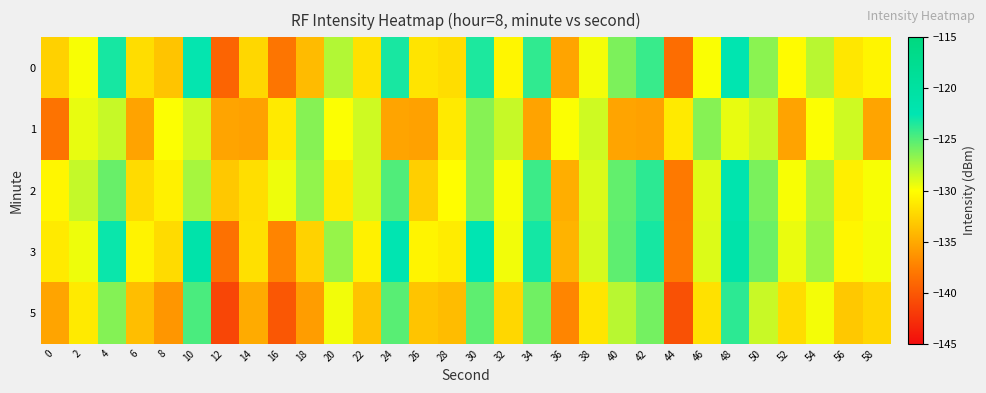

Between 32 and 16, which is larger?

32